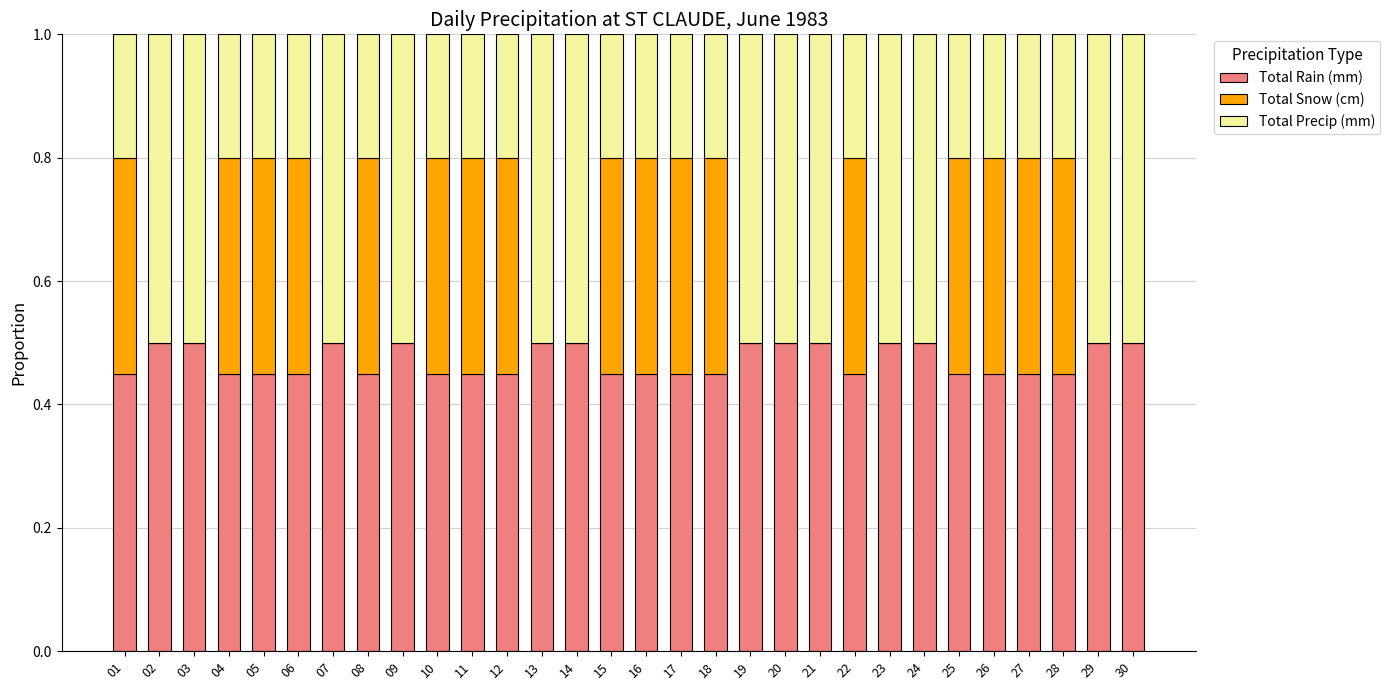

True or false: Total Rain (mm) has a value of 0.5 at 04.

True